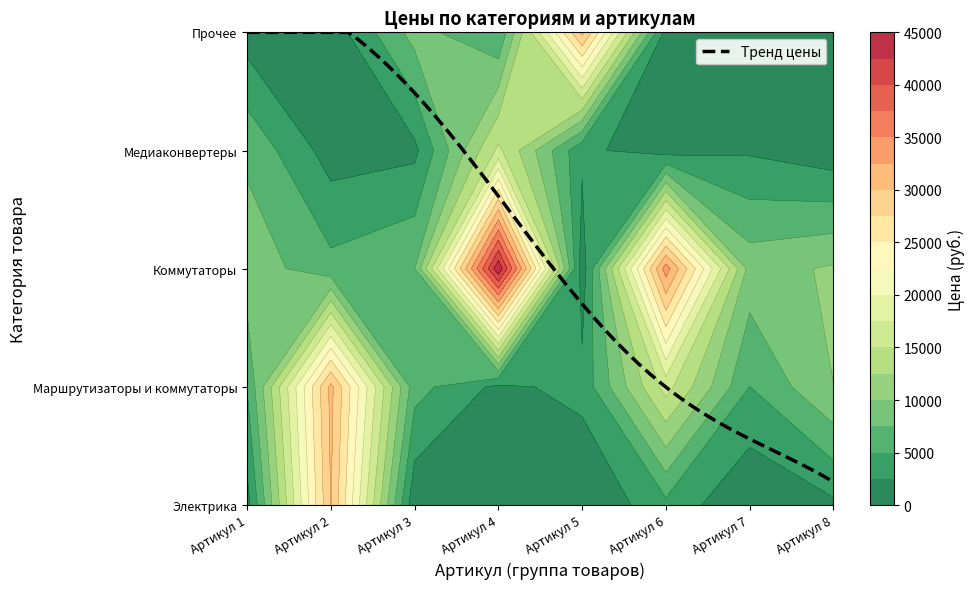

What is the difference between the second highest and second lowest values in the Маршрутизаторы и коммутаторы series?

12650